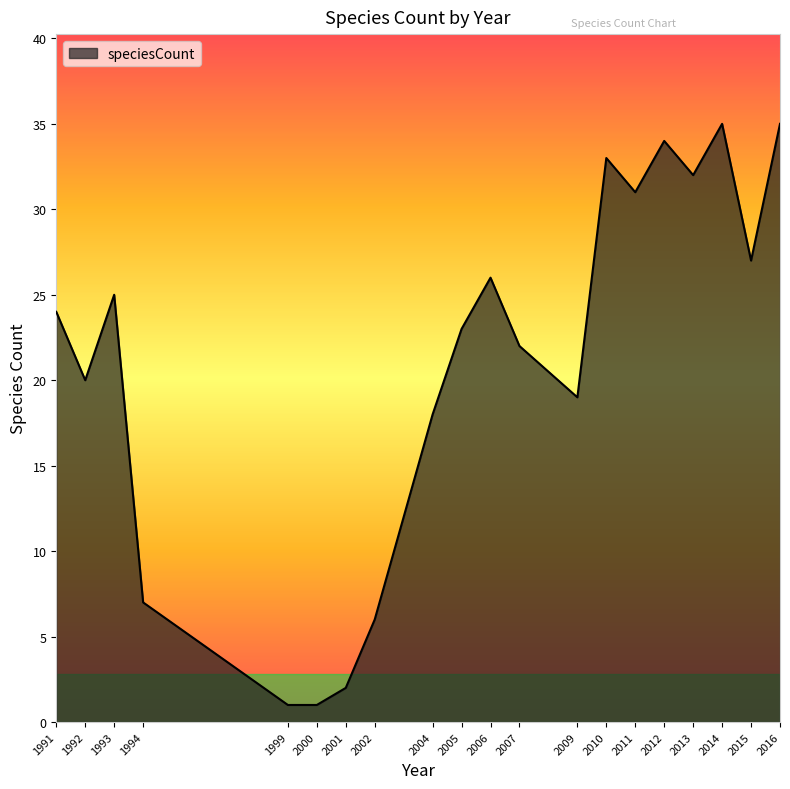

What is the average value?

21